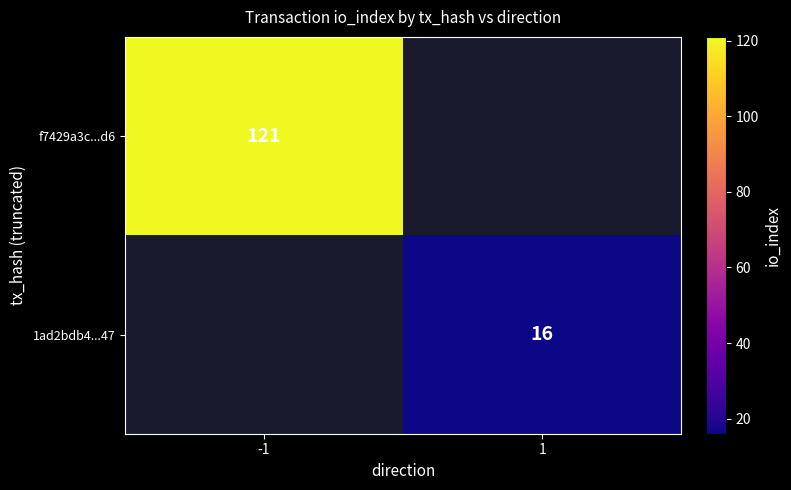

Which label corresponds to the smallest value in the chart?

1